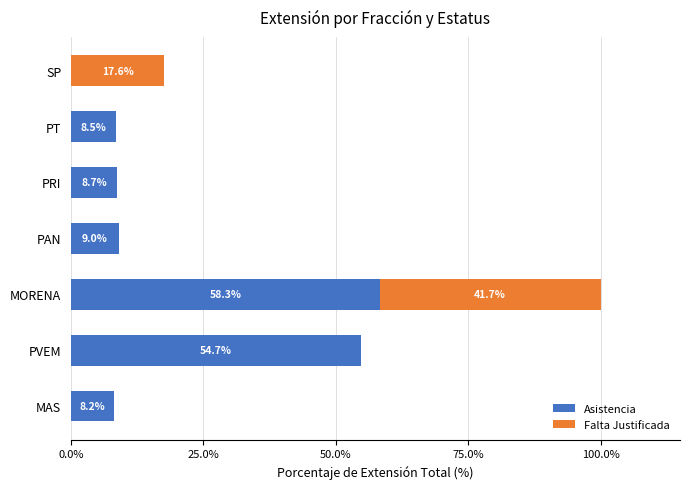

True or false: Asistencia has a value of 1.9 at MAS.

False